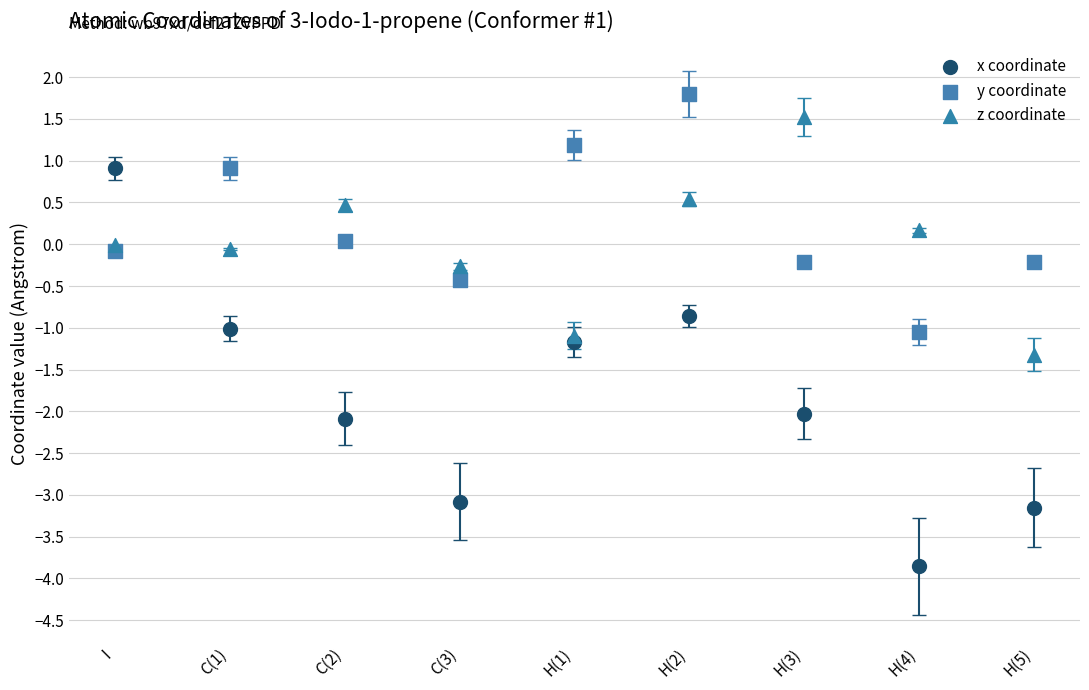

What are all the series names shown in the legend?

x coordinate, y coordinate, z coordinate